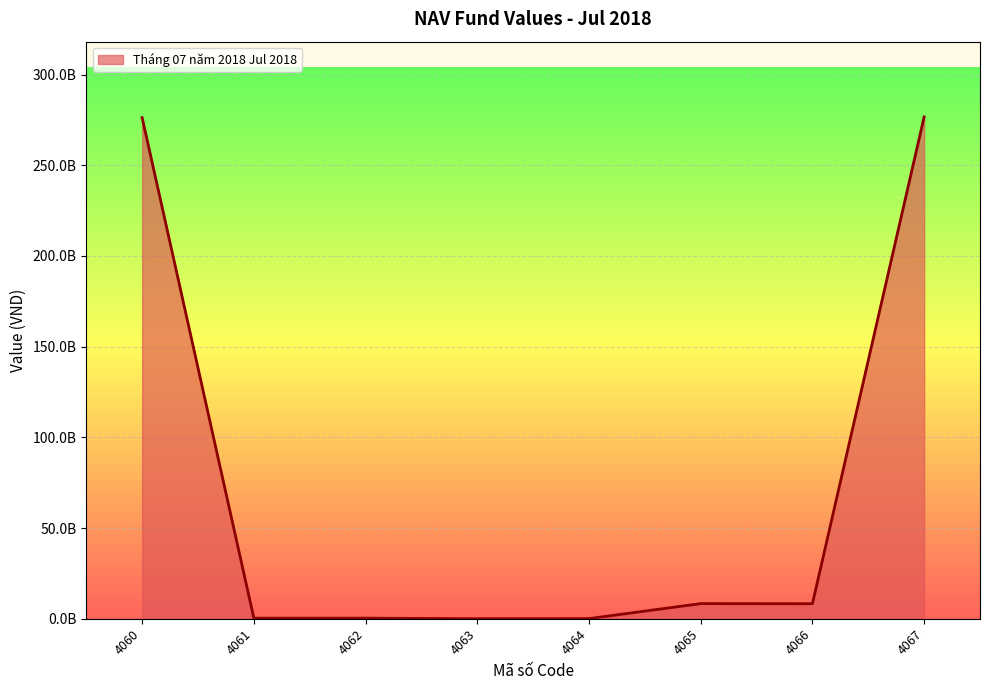

Is this an area chart (filled region under the line)?

Yes